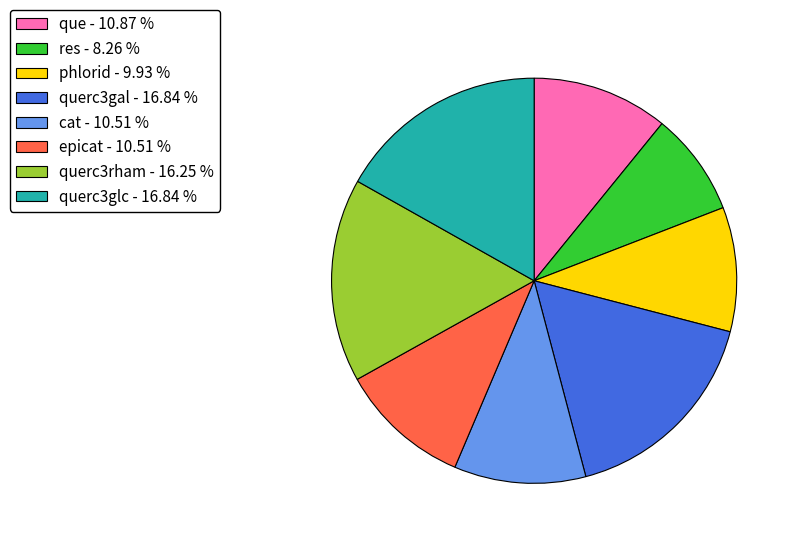

Which has a higher value, querc3gal - 16.84 % or res - 8.26 %?

querc3gal - 16.84 %